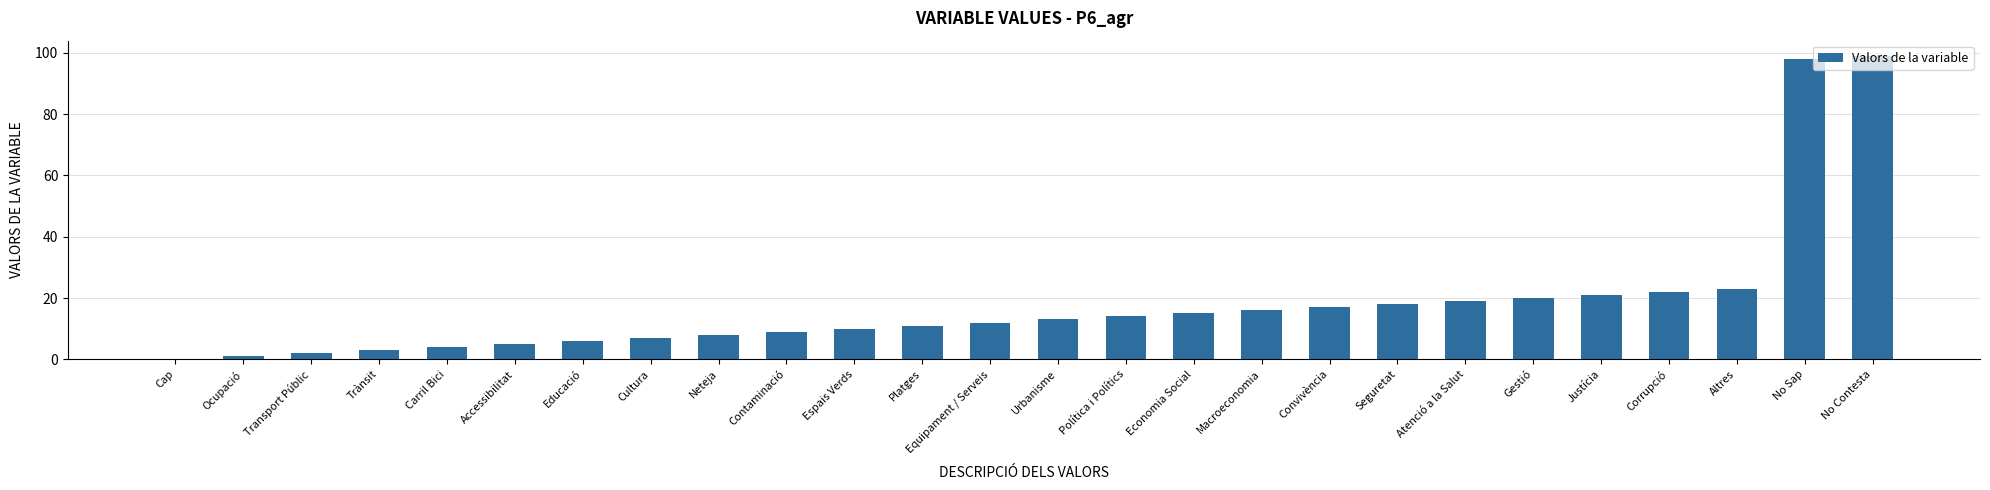

Is it true that the value at Justícia is 21?

True